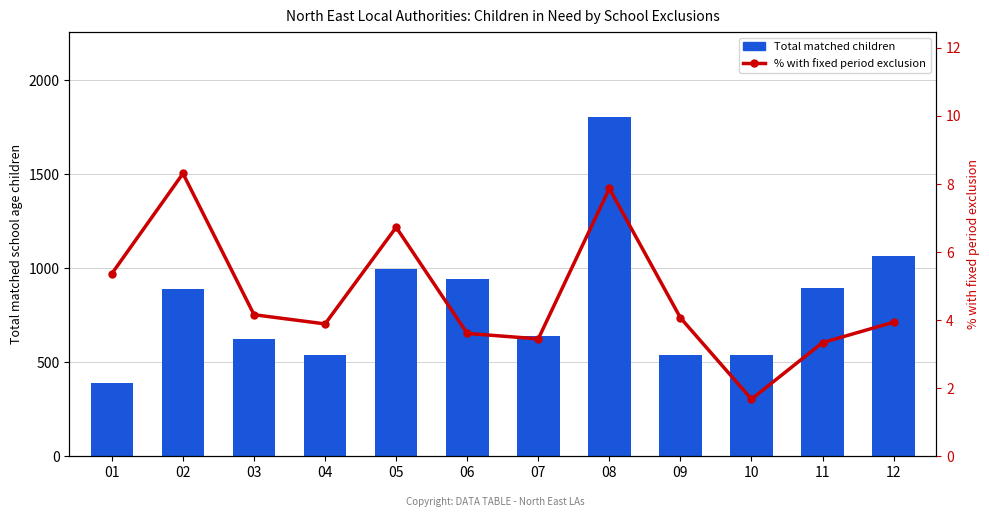

Reading left to right, list all the values displayed in this chart.

Total matched children: 01=391.0	02=891.0	03=625.0	04=540.0	05=996.0	06=942.0	07=638.0	08=1804.0	09=541.0	10=537.0	11=897.0	12=1066.0
% with fixed period exclusion: 01=5.4	02=8.3	03=4.2	04=3.9	05=6.7	06=3.6	07=3.5	08=7.9	09=4.1	10=1.7	11=3.3	12=3.9